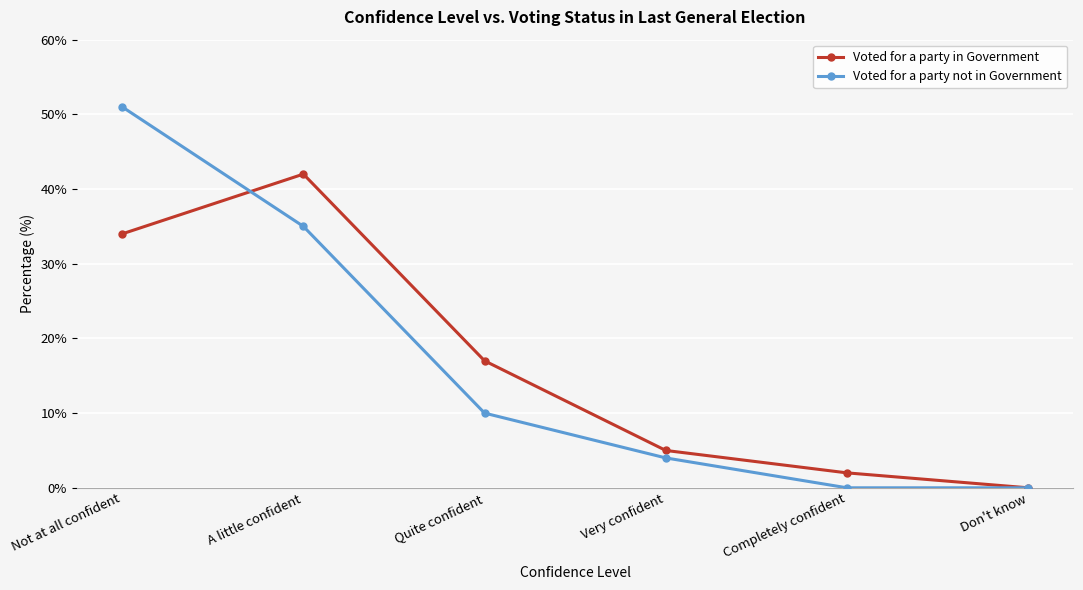

What position from the right is A little confident?

5